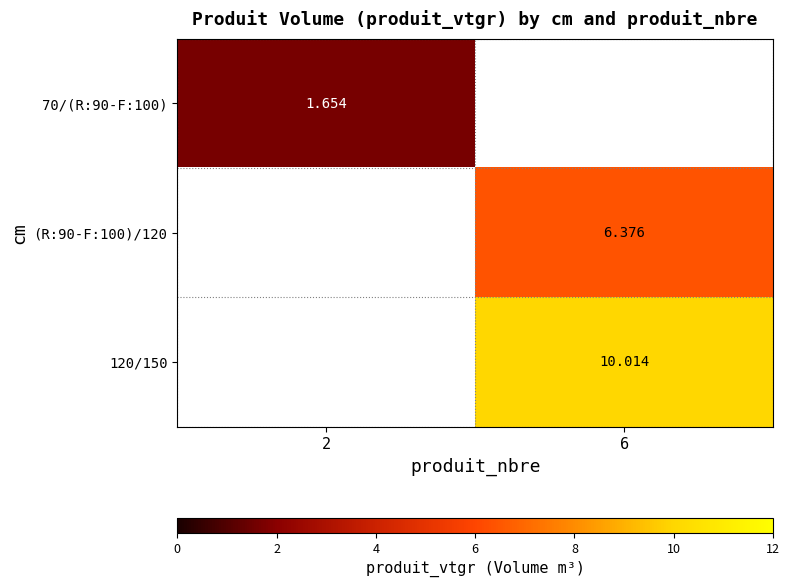

Which category has the highest value in the 70/(R:90-F:100) series?

2